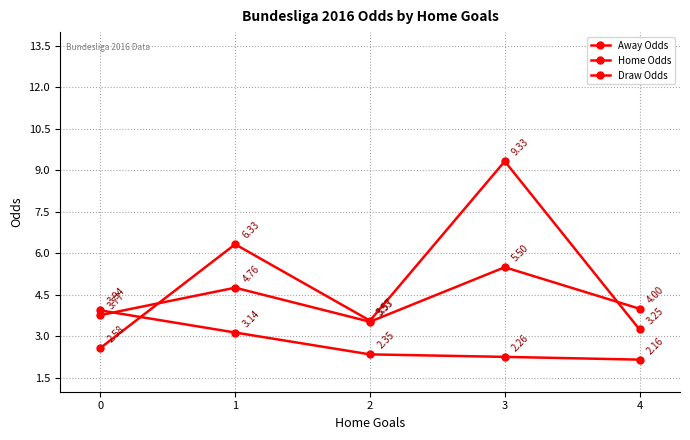

Count the Draw Odds values in the range 3 to 4.

3